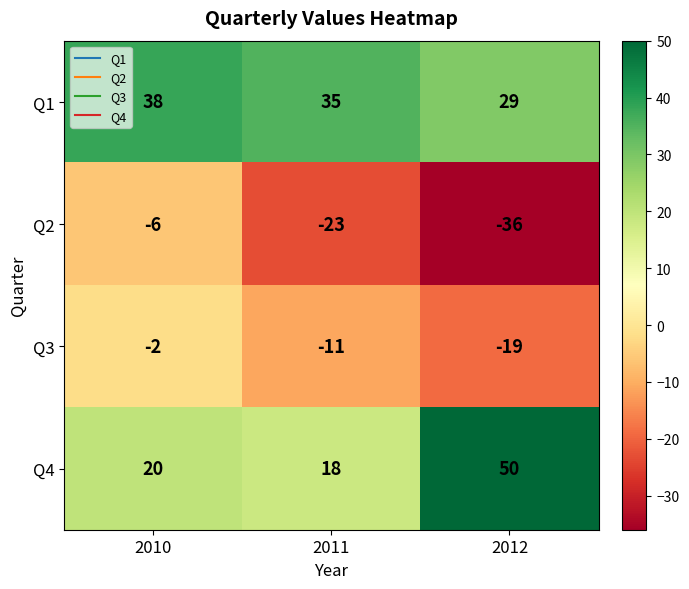

Count the number of categories in the chart.

3